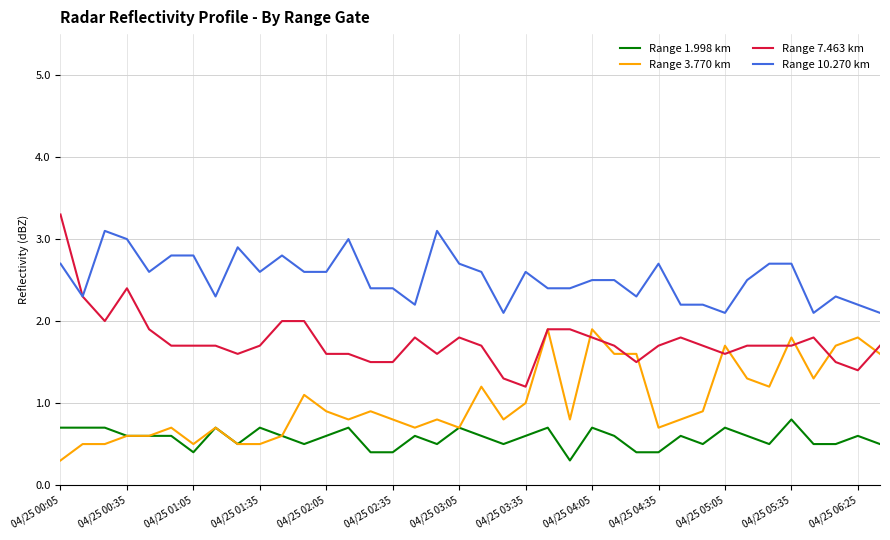

List the series in order of their overall mean, highest first.

Range 10.270 km, Range 7.463 km, Range 3.770 km, Range 1.998 km